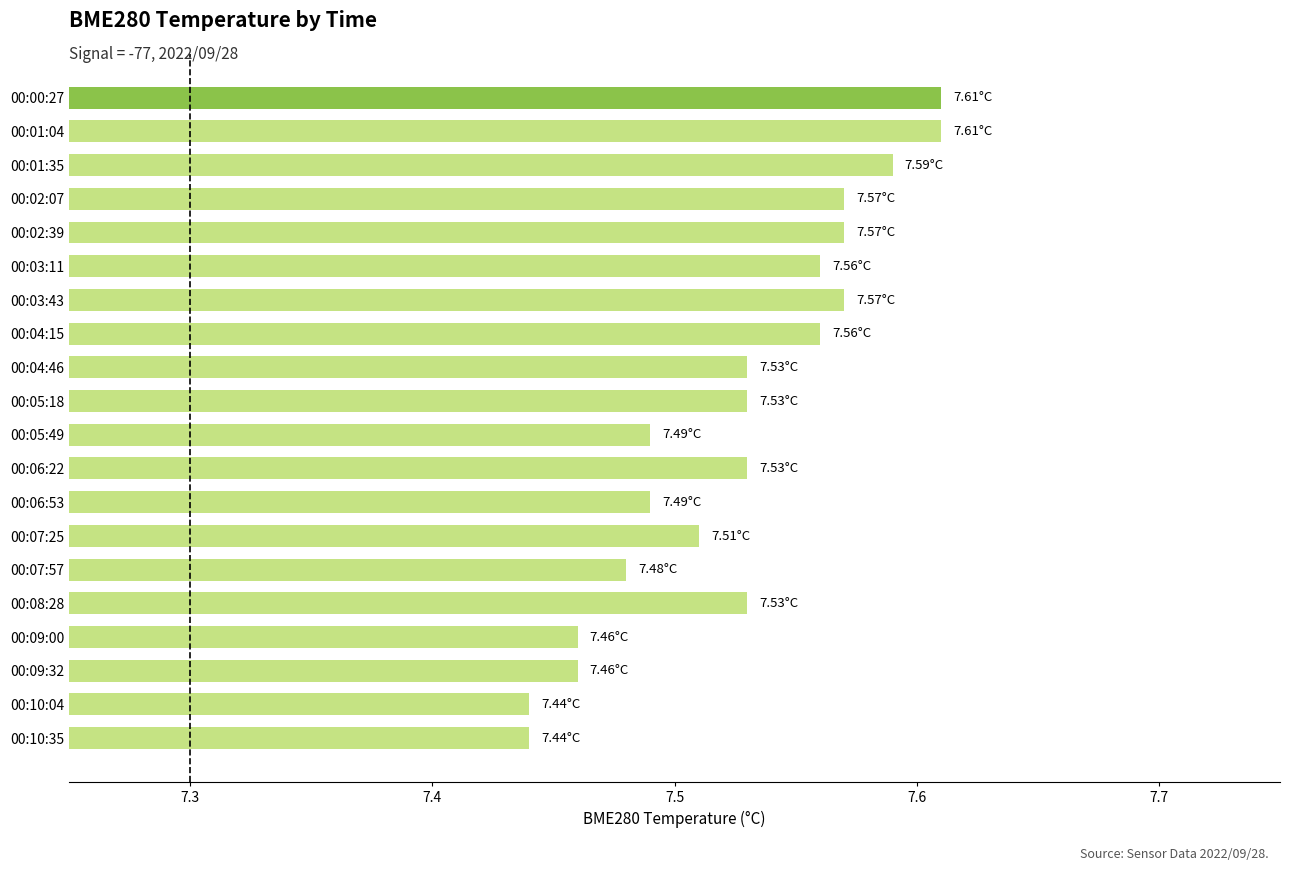

Between 00:05:18 and 00:00:27, which is larger?

00:00:27